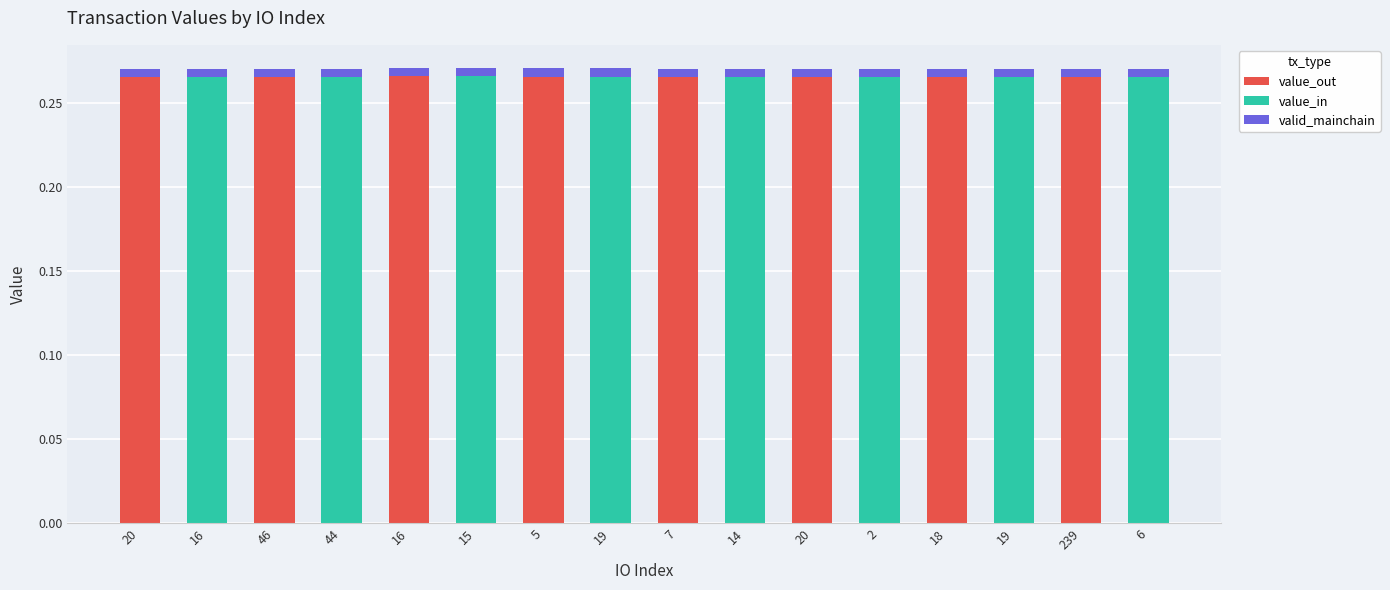

What is the highest value of the value_out series?

0.3